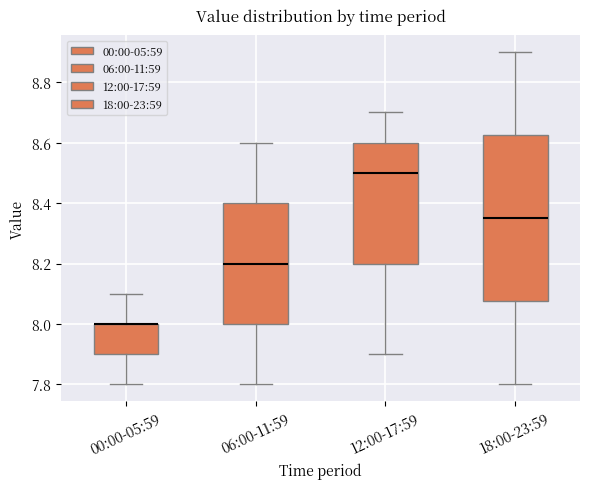

Reading left to right, transcribe this box plot: for each box, give where its median line is, the range the box spans, and where its two whiskers end, as read against the y-axis. The values are not printed on the chart, so give them approximately, as read against the axis.

00:00-05:59: median 8.00 (drawn on the box's upper edge), box 7.90 to 8.00, whiskers 7.80 to 8.10
06:00-11:59: median 8.20, box 8.00 to 8.40, whiskers 7.80 to 8.60
12:00-17:59: median 8.50, box 8.20 to 8.60, whiskers 7.90 to 8.70
18:00-23:59: median 8.36, box 8.08 to 8.62, whiskers 7.80 to 8.90